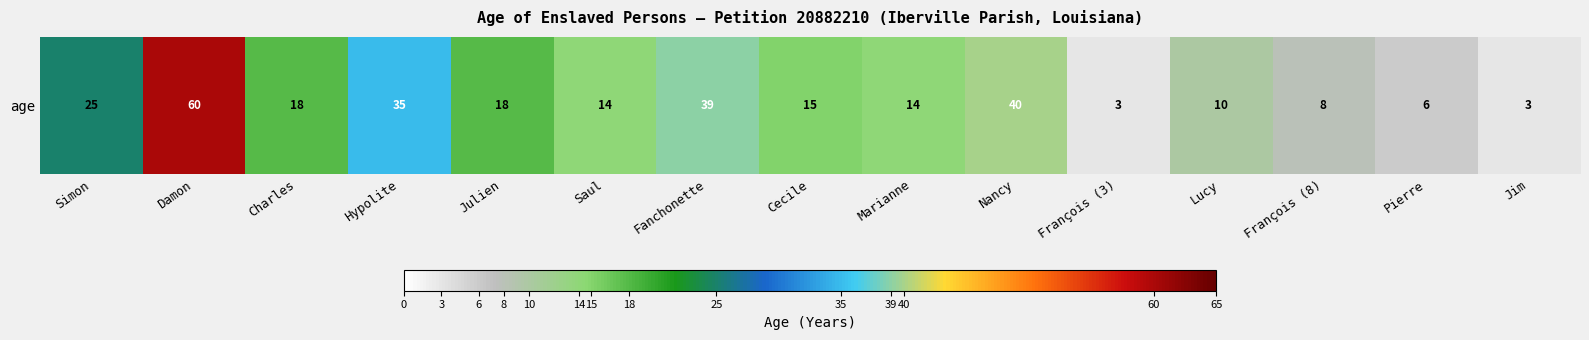

The value at Lucy is 10. True or false?

True